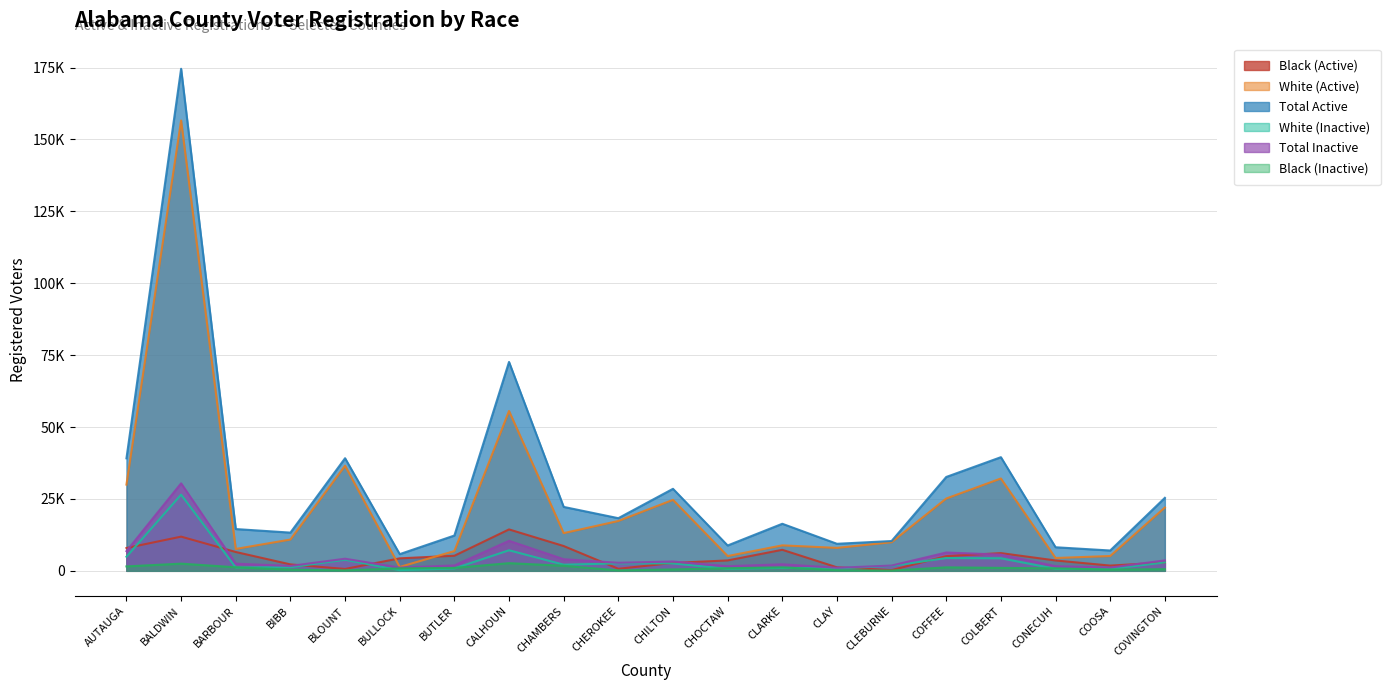

Rank the series by their maximum value, from lowest to highest.

Black (Inactive), Black (Active), White (Inactive), Total Inactive, White (Active), Total Active